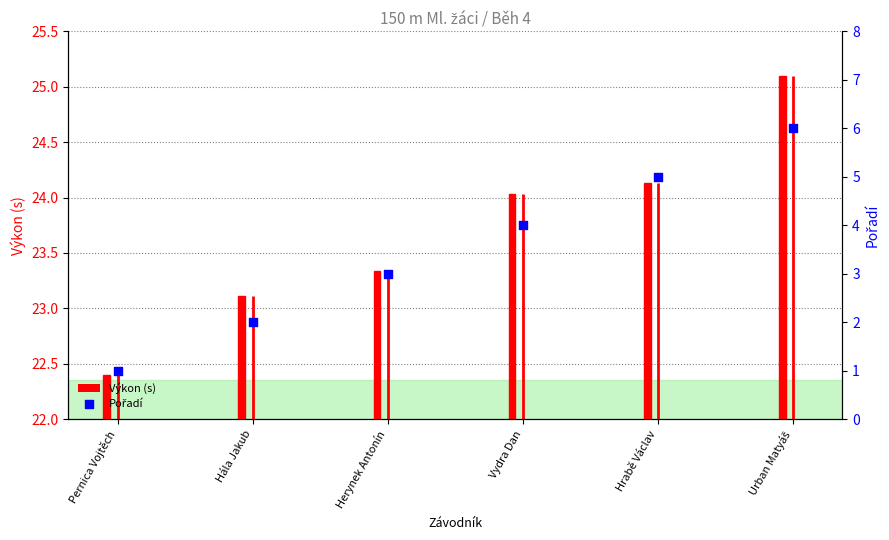

Which series contains the highest Y value?

Výkon (s)